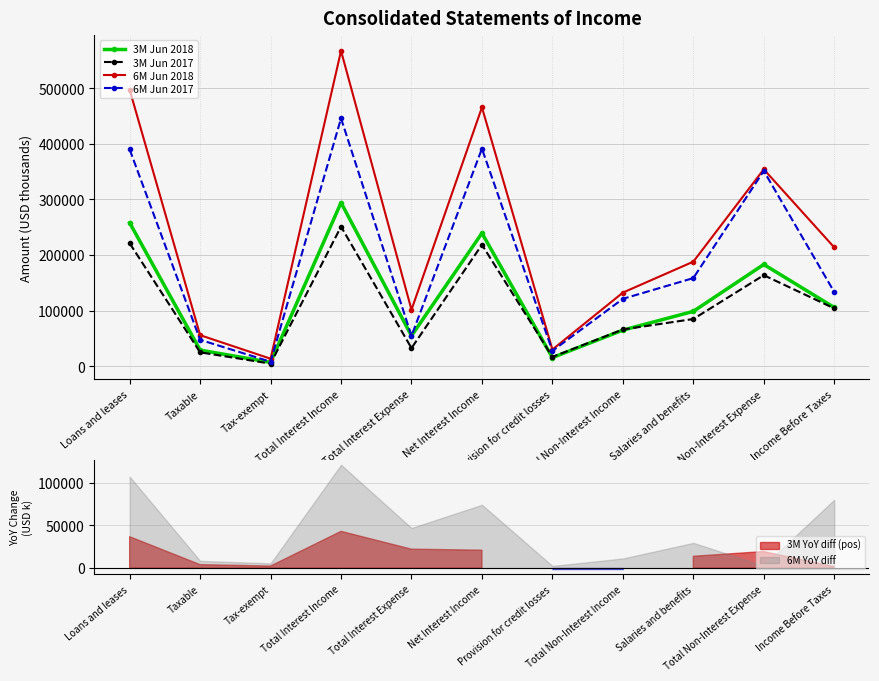

True or false: 3M Jun 2018 has a value of 134393 at Salaries and benefits.

False